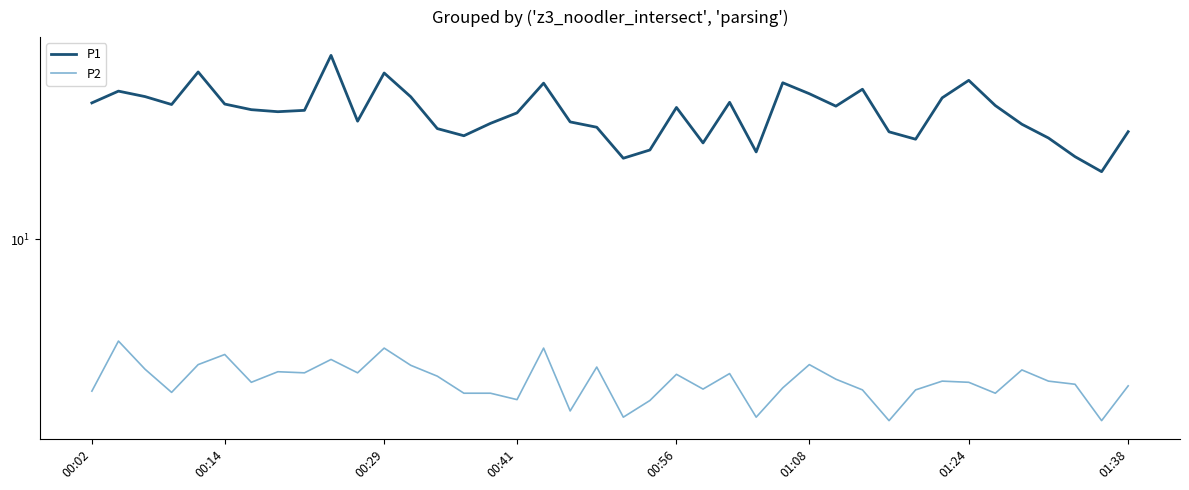

At which category is the sum across all series the highest?

9